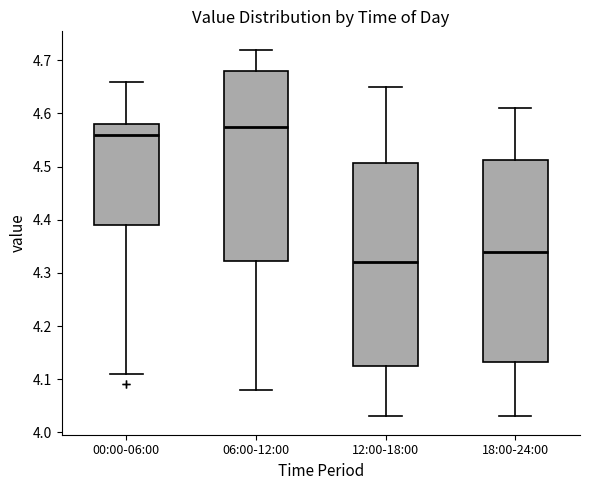

Which box's median line is the highest?

06:00-12:00